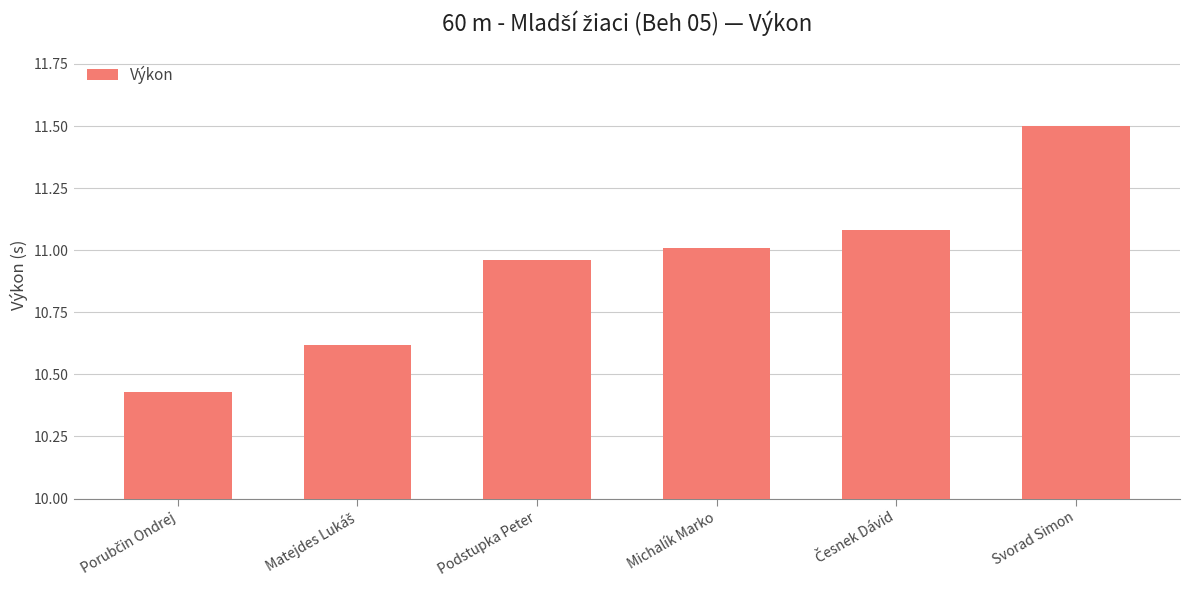

What value does the data have at Svorad Simon?

11.5